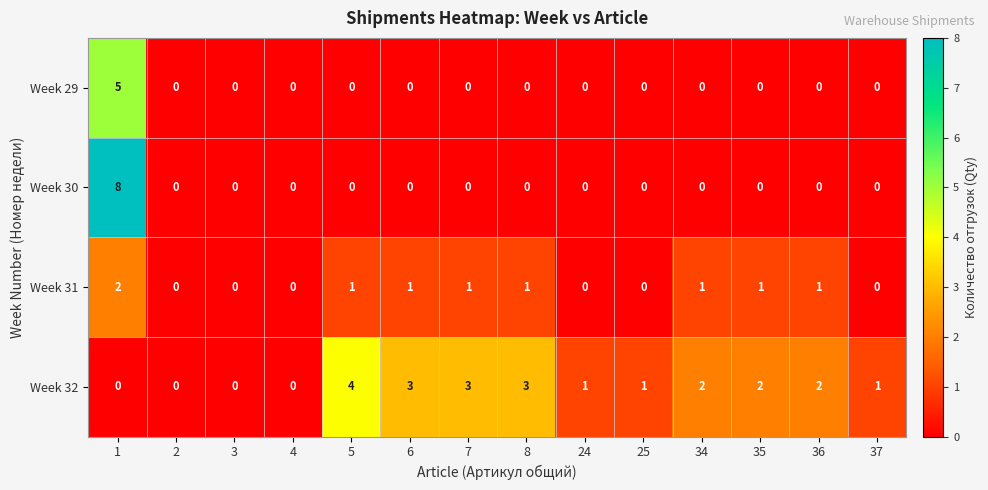

List the series in order of their peak value, highest first.

Week 30, Week 29, Week 32, Week 31